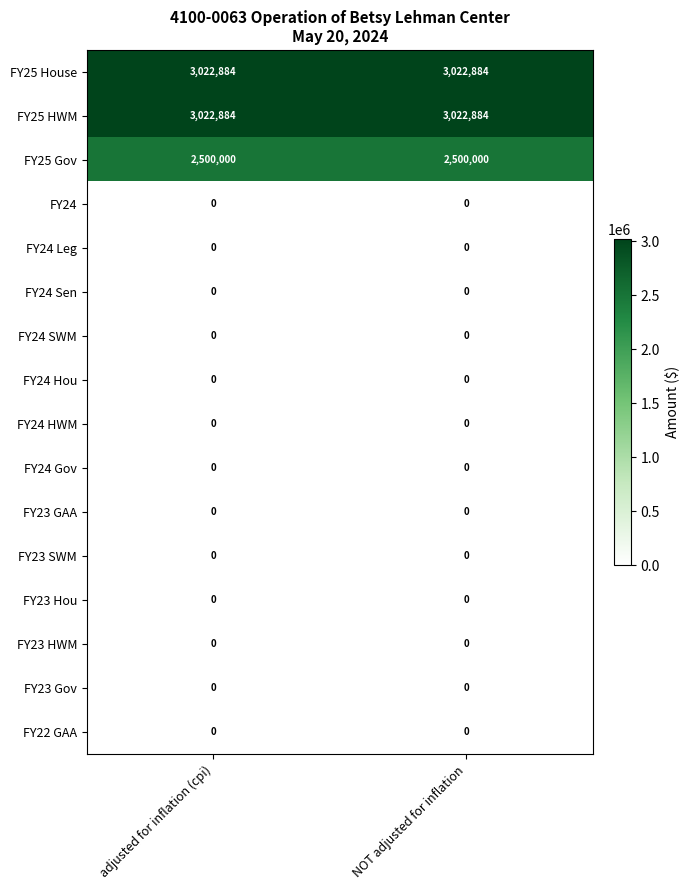

What is the total value across all series at adjusted for inflation (cpi)?

8545768